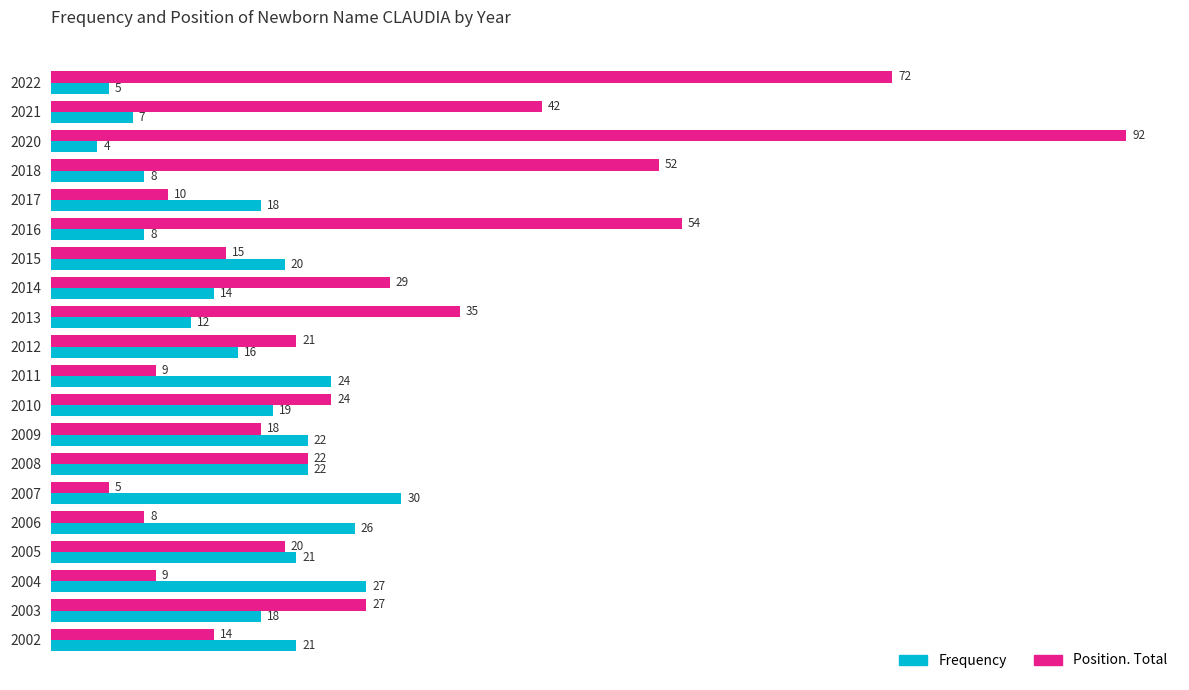

What are all the series names shown in the legend?

Frequency, Position. Total